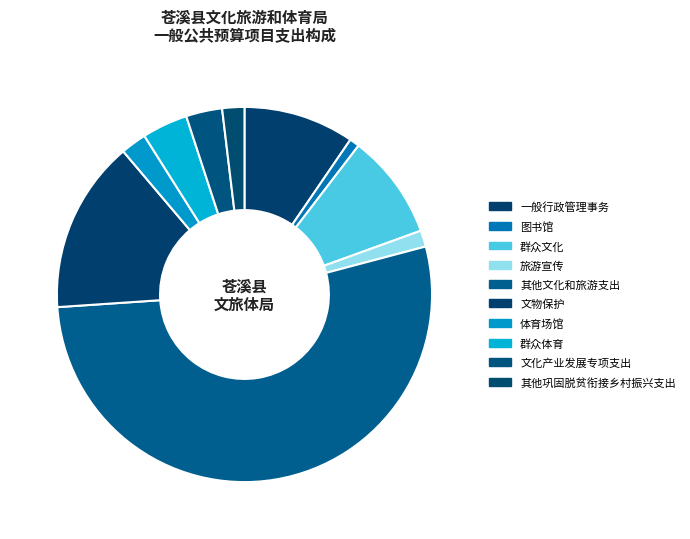

To the nearest percent, what is the difference between the largest and smallest slice percentages?

52%